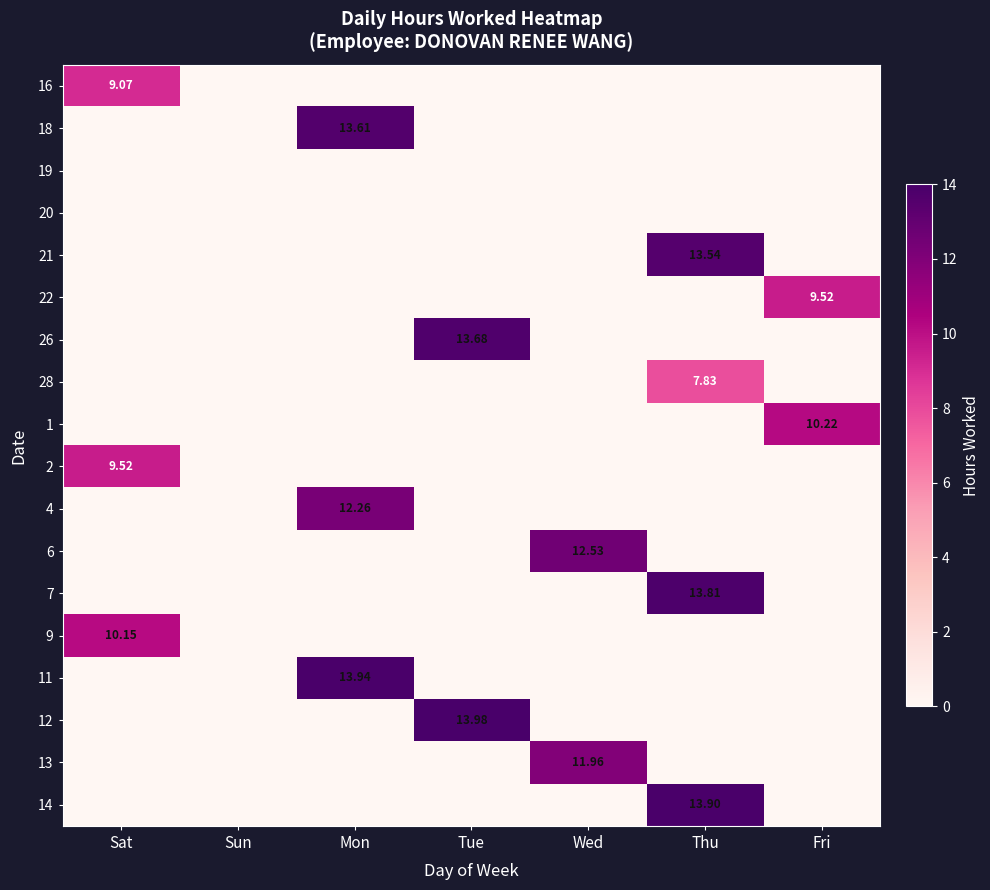

At which category is the sum across all series the highest?

Thu